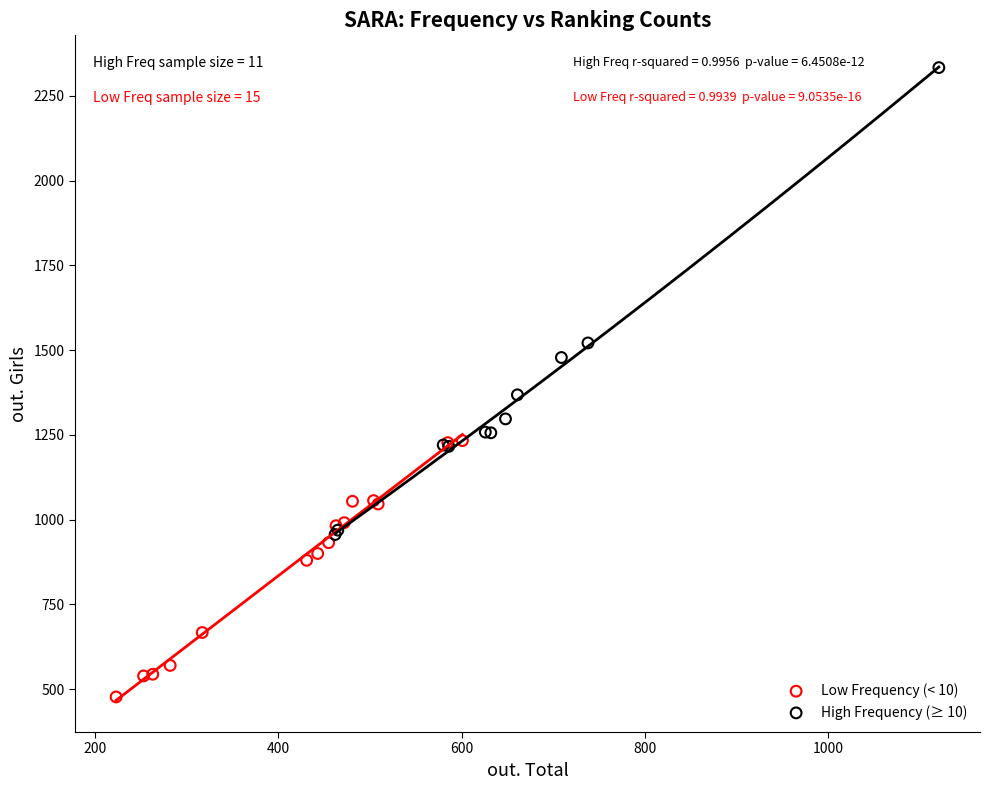

Which series contains the highest Y value?

High Frequency (≥ 10)